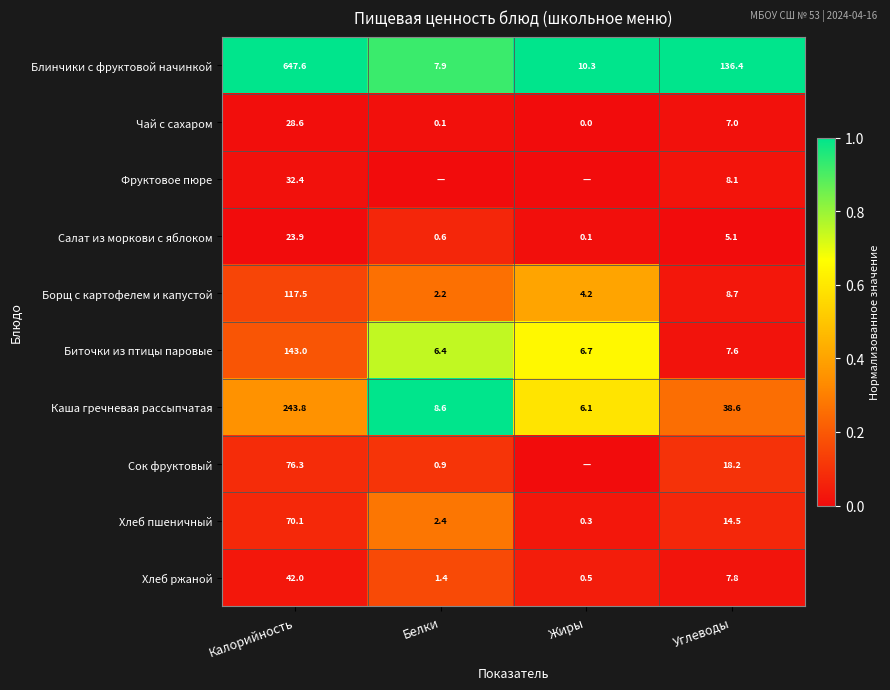

The value of Хлеб ржаной at Белки is 2.4. True or false?

False